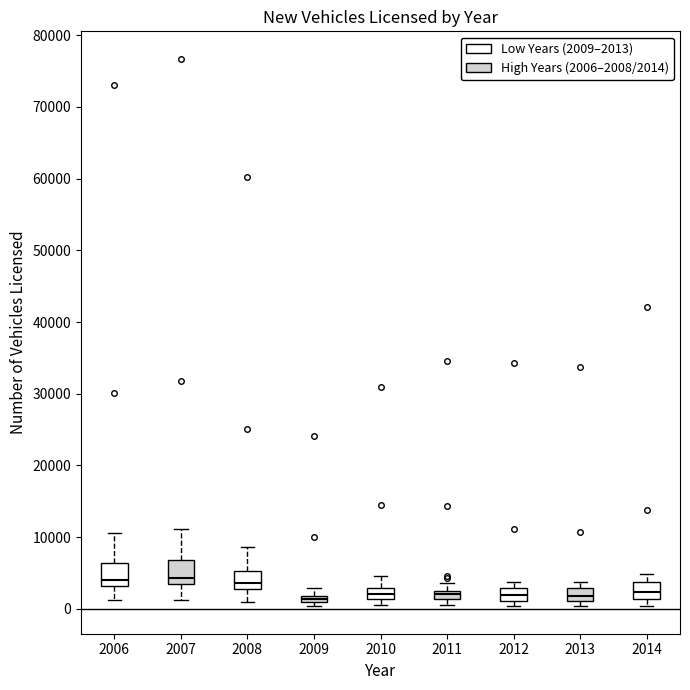

Where is the upper edge of the box at x = 2007 on the y-axis? The values are not printed on the chart, so give them approximately, as read against the axis.

7000